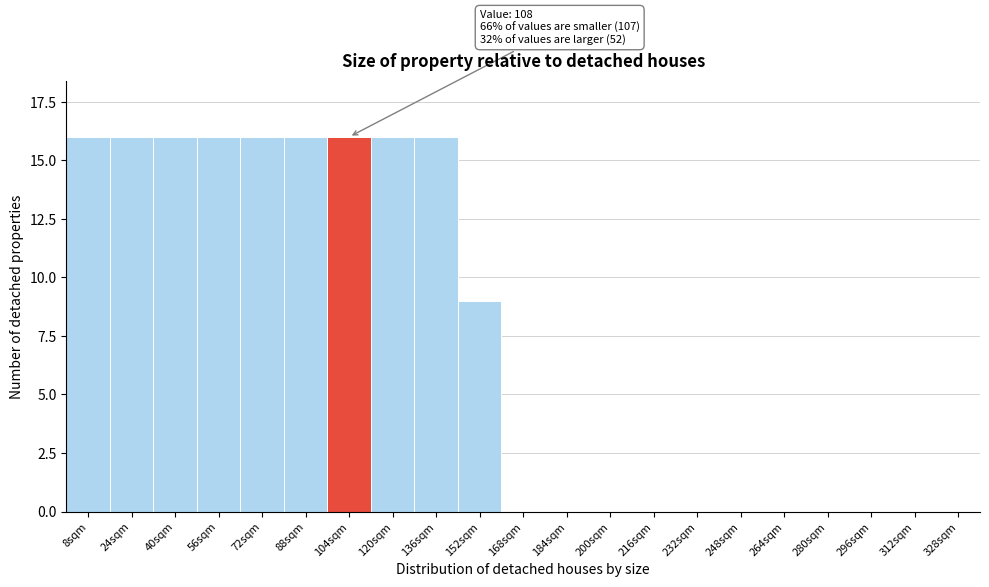

Reading left to right, list all the values displayed in this chart.

8sqm=16	24sqm=16	40sqm=16	56sqm=16	72sqm=16	88sqm=16	104sqm=16	120sqm=16	136sqm=16	152sqm=9	168sqm=0	184sqm=0	200sqm=0	216sqm=0	232sqm=0	248sqm=0	264sqm=0	280sqm=0	296sqm=0	312sqm=0	328sqm=0